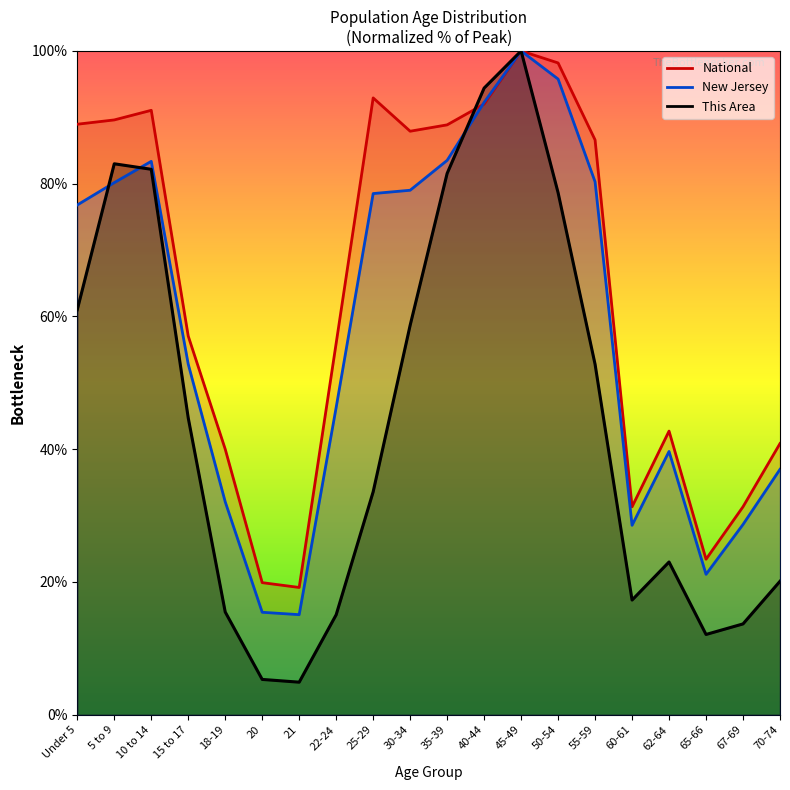

How many series are shown in this chart?

3